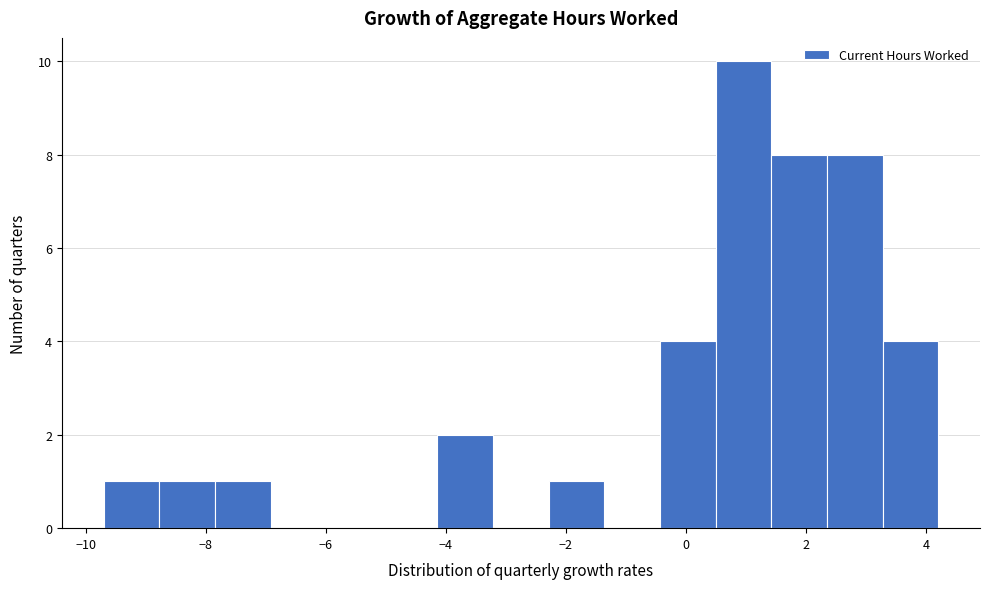

Reading left to right, transcribe this chart: for each bar, give the range it covers on the x-axis and its height. Neither the bar edges nor the heights are printed on the chart, so give them approximately, as read against the axes.

-9.6 to -8.8: 1
-8.8 to -7.8: 1
-7.8 to -7.0: 1
-7.0 to -6.0: 0
-6.0 to -5.0: 0
-5.0 to -4.2: 0
-4.2 to -3.2: 2
-3.2 to -2.2: 0
-2.2 to -1.4: 1
-1.4 to -0.4: 0
-0.4 to 0.4: 4
0.4 to 1.4: 10
1.4 to 2.4: 8
2.4 to 3.2: 8
3.2 to 4.2: 4